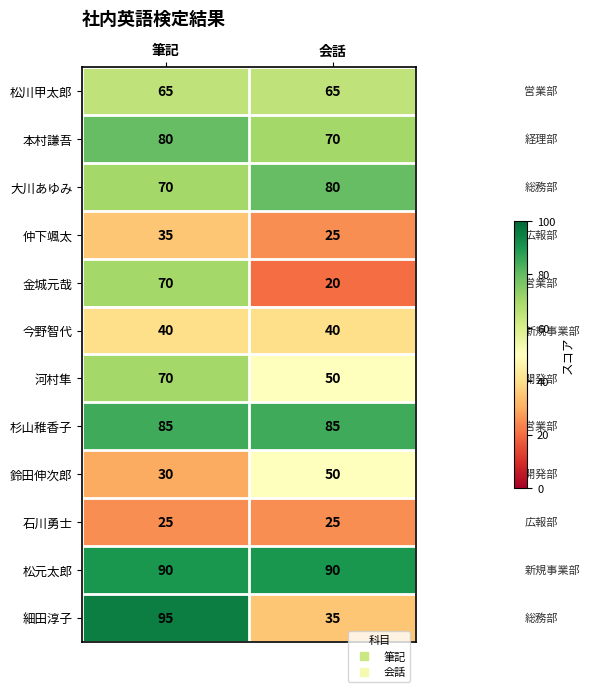

How many categories are shown in the chart?

2